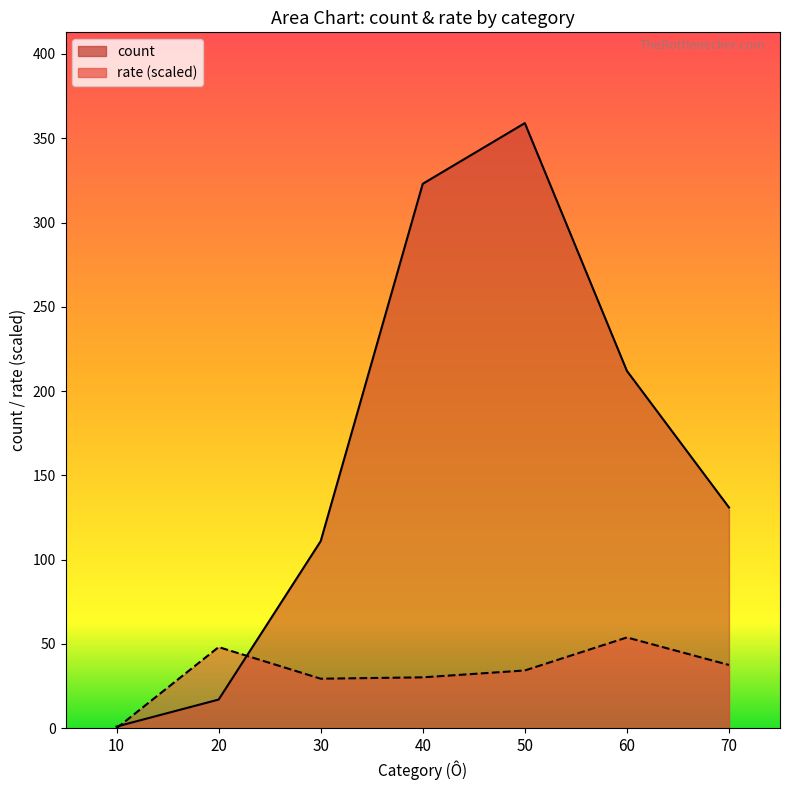

Reading left to right, extract all data points from this chart.

count: 1.0	17.0	111.0	323.0	359.0	212.0	131.0
rate: 0.0	48.1	29.4	30.2	34.3	53.9	37.5